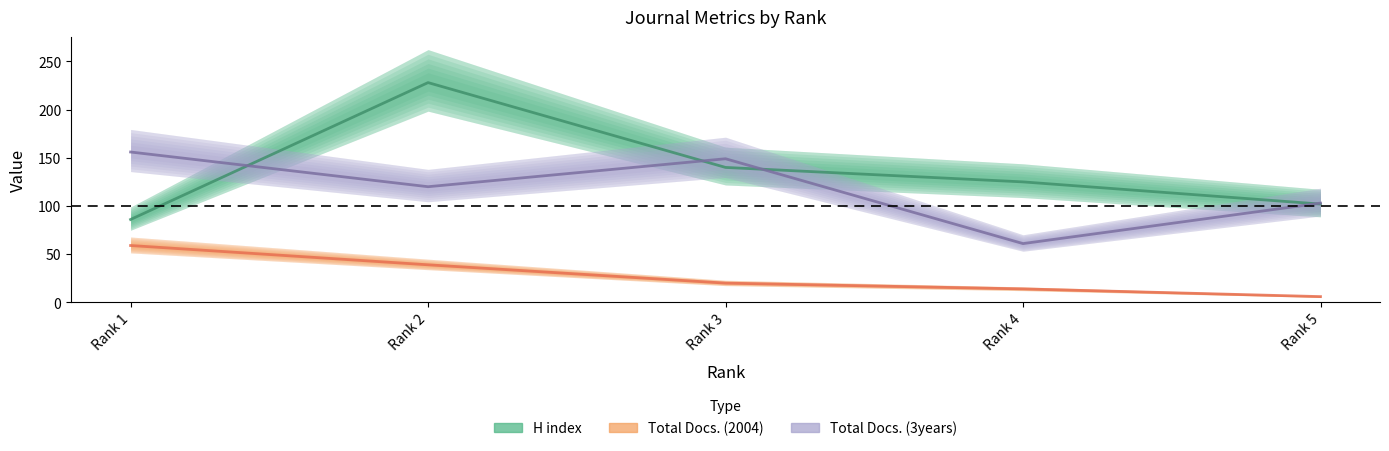

Does the chart have visible grid lines?

No